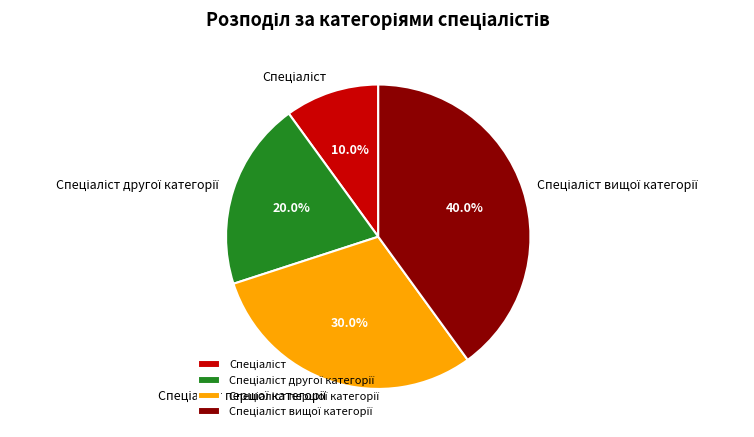

Is there any slice that represents more than half of the pie?

No